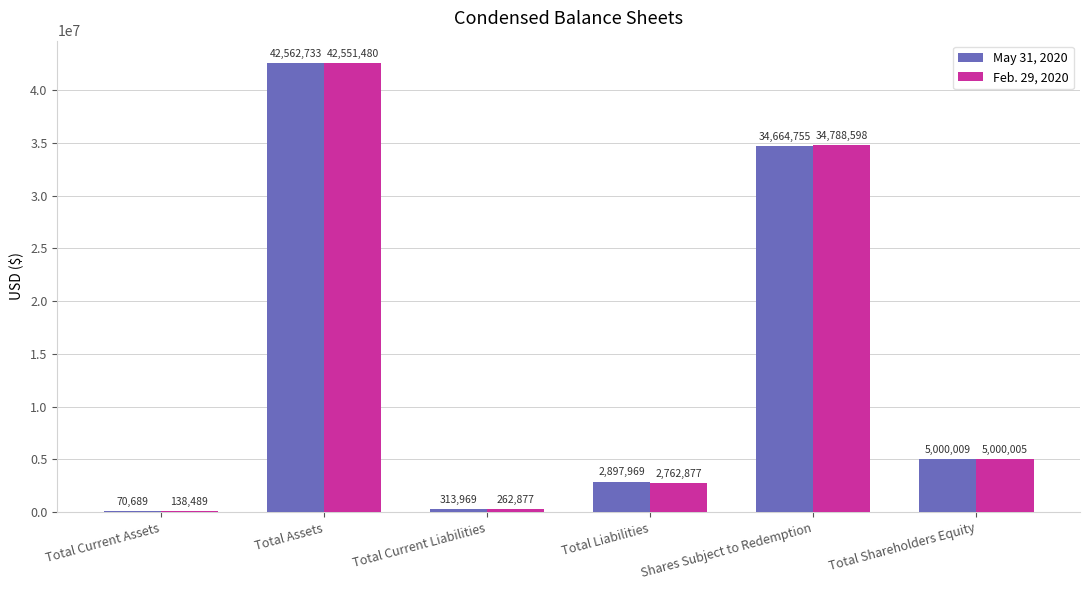

What is the approximate value of May 31, 2020 at Total Current Assets?

70689